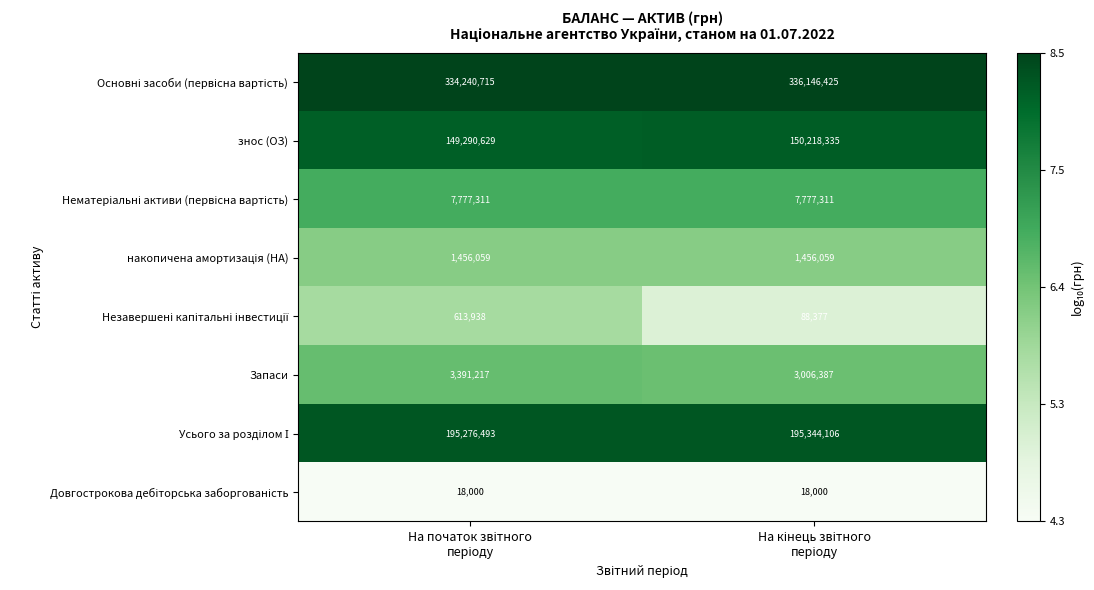

What is the maximum value shown in the chart?

336146425